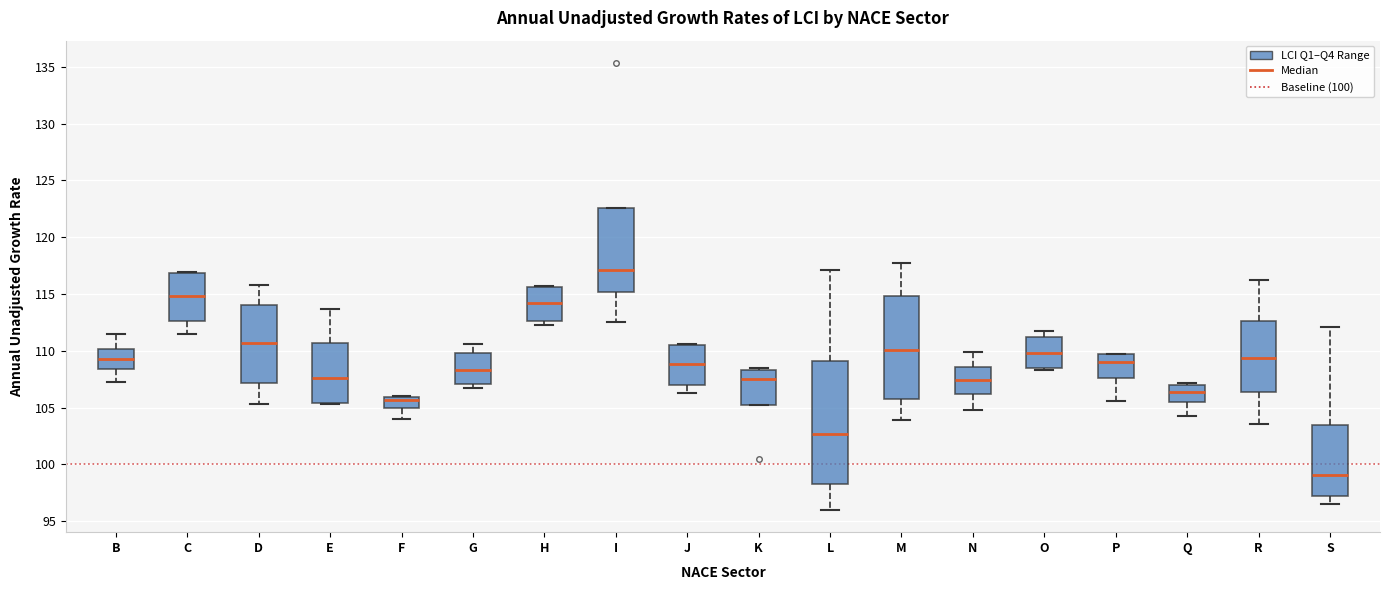

Reading left to right, read every box against the y-axis: the position of its median line, the range the box covers, and the ends of its whiskers. The values are not printed on the chart, so give them approximately, as read against the axis.

B: median 109.5, box 108.5 to 110.0, whiskers 107.5 to 111.5
C: median 115.0, box 112.5 to 117.0, whiskers 111.5 to 117.0
D: median 110.5, box 107.0 to 114.0, whiskers 105.5 to 116.0
E: median 107.5, box 105.5 to 110.5, whiskers 105.5 to 113.5
F: median 105.5, box 105.0 to 106.0, whiskers 104.0 to 106.0
G: median 108.5, box 107.0 to 110.0, whiskers 106.5 to 110.5
H: median 114.0, box 112.5 to 115.5, whiskers 112.5 (just below the box's lower edge) to 115.5
I: median 117.0, box 115.0 to 122.5, whiskers 112.5 to 122.5
J: median 109.0, box 107.0 to 110.5, whiskers 106.5 to 110.5 (just above the box's upper edge)
K: median 107.5, box 105.5 to 108.5, whiskers 105.5 to 108.5 (just above the box's upper edge)
L: median 102.5, box 98.0 to 109.0, whiskers 96.0 to 117.0
M: median 110.0, box 105.5 to 115.0, whiskers 104.0 to 117.5
N: median 107.5, box 106.0 to 108.5, whiskers 105.0 to 110.0
O: median 110.0, box 108.5 to 111.0, whiskers 108.5 (just below the box's lower edge) to 111.5
P: median 109.0, box 107.5 to 109.5, whiskers 105.5 to 109.5
Q: median 106.5, box 105.5 to 107.0, whiskers 104.5 to 107.0 (just above the box's upper edge)
R: median 109.5, box 106.5 to 112.5, whiskers 103.5 to 116.0
S: median 99.0, box 97.0 to 103.5, whiskers 96.5 to 112.0